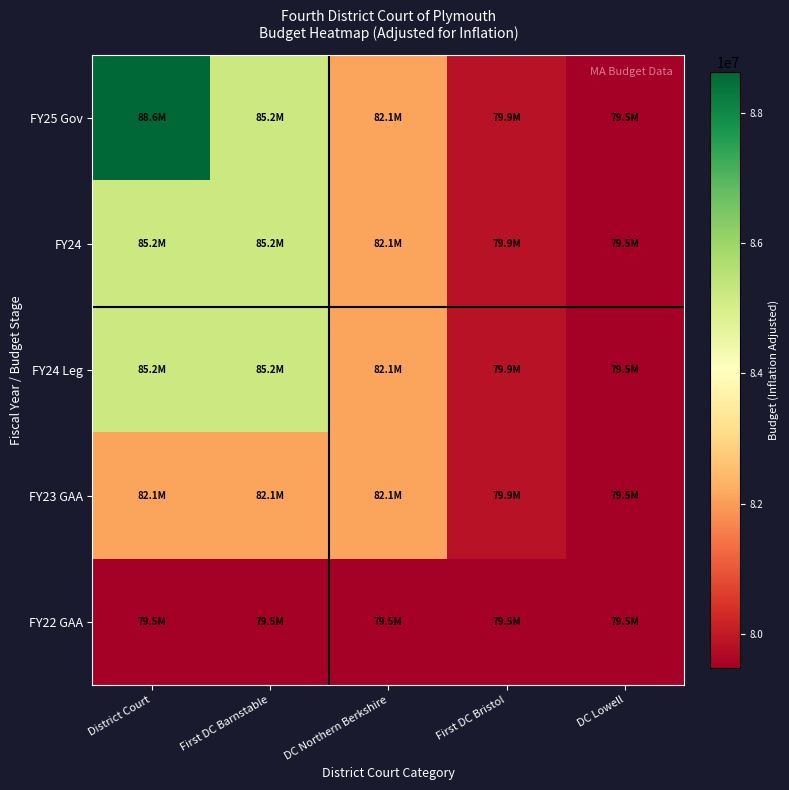

Which series has the widest spread of values?

FY25 Gov